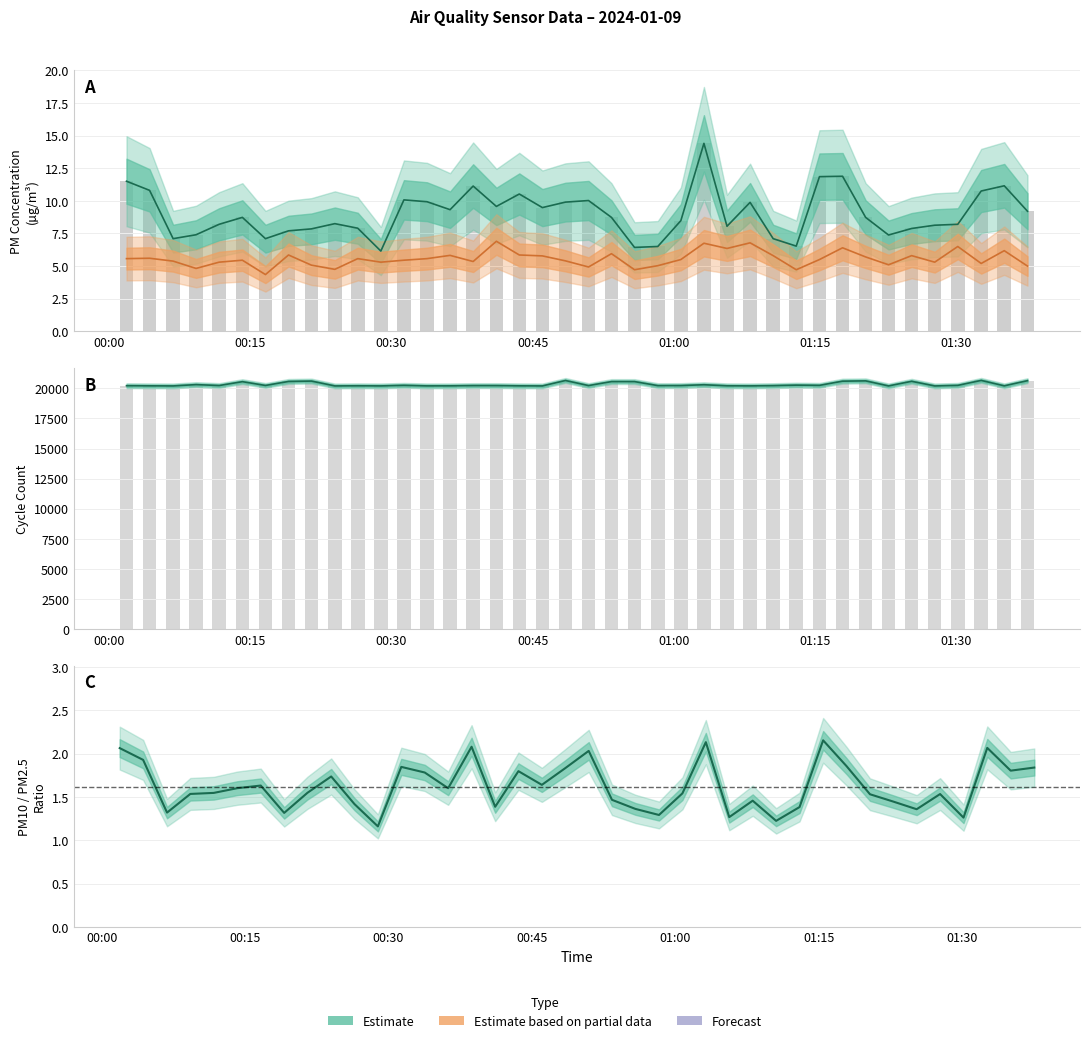

What is the highest value of the SDS_P2 series?

6.9